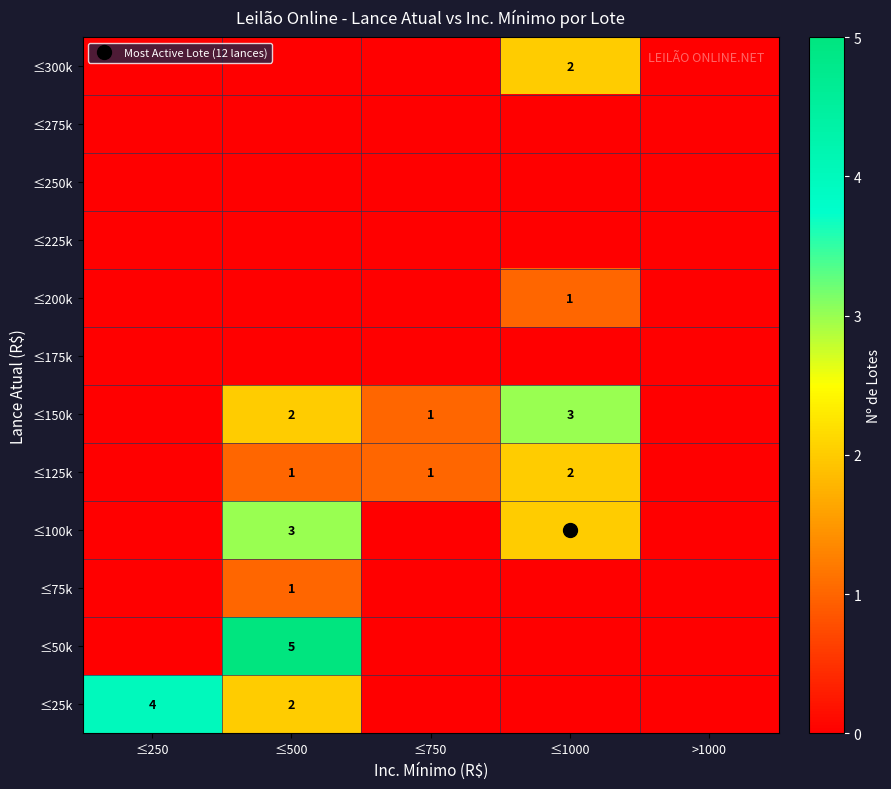

Between ≤750 and ≤250, which is larger?

≤250